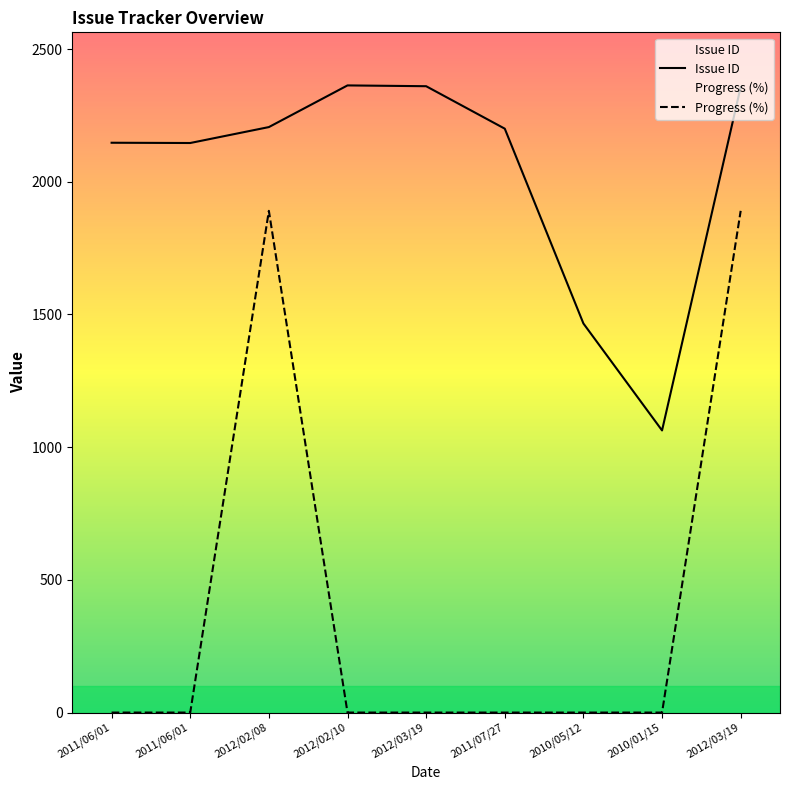

At which category is the sum across all series the highest?

2012/03/19